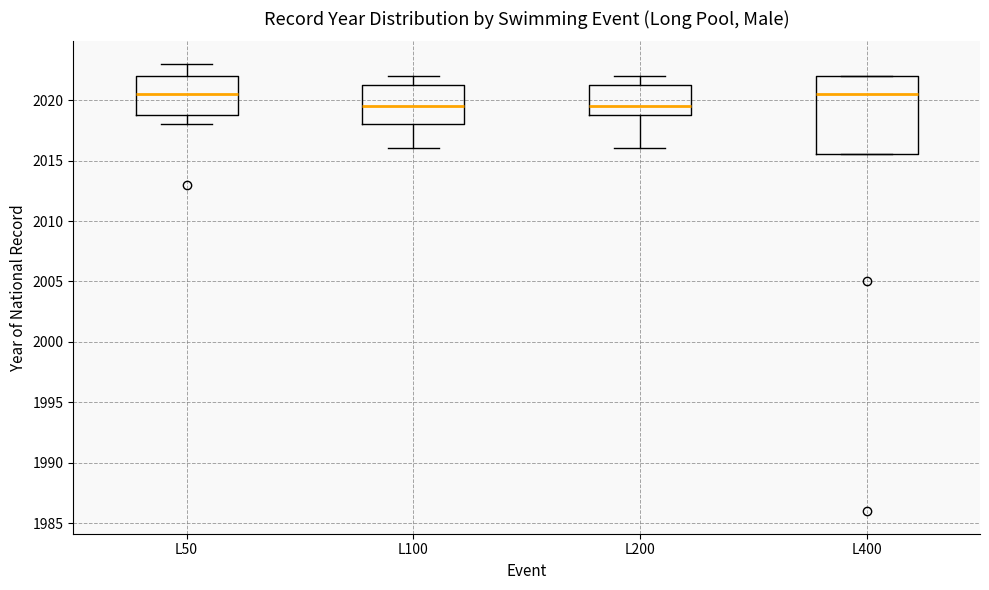

Comparing the boxes themselves (not the whiskers), which one is the tallest?

L400